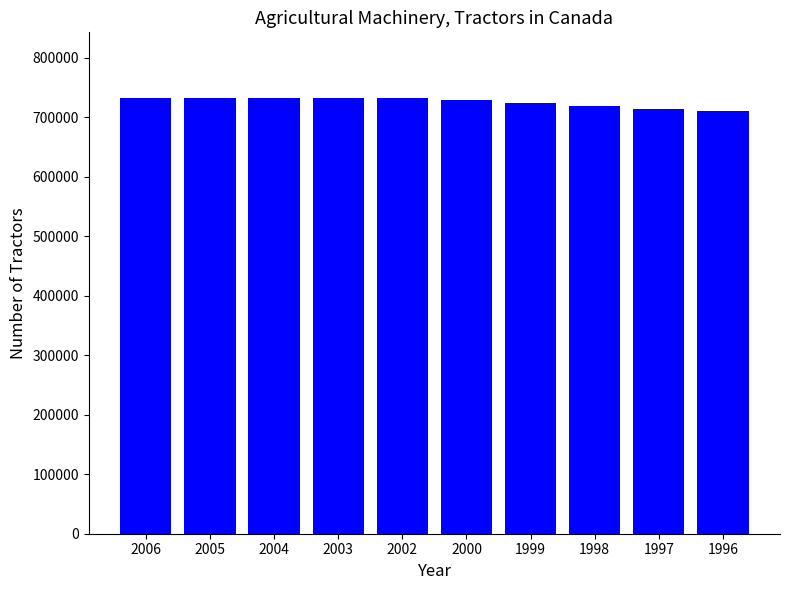

Is it true that the value at 2006 is 733182?

True